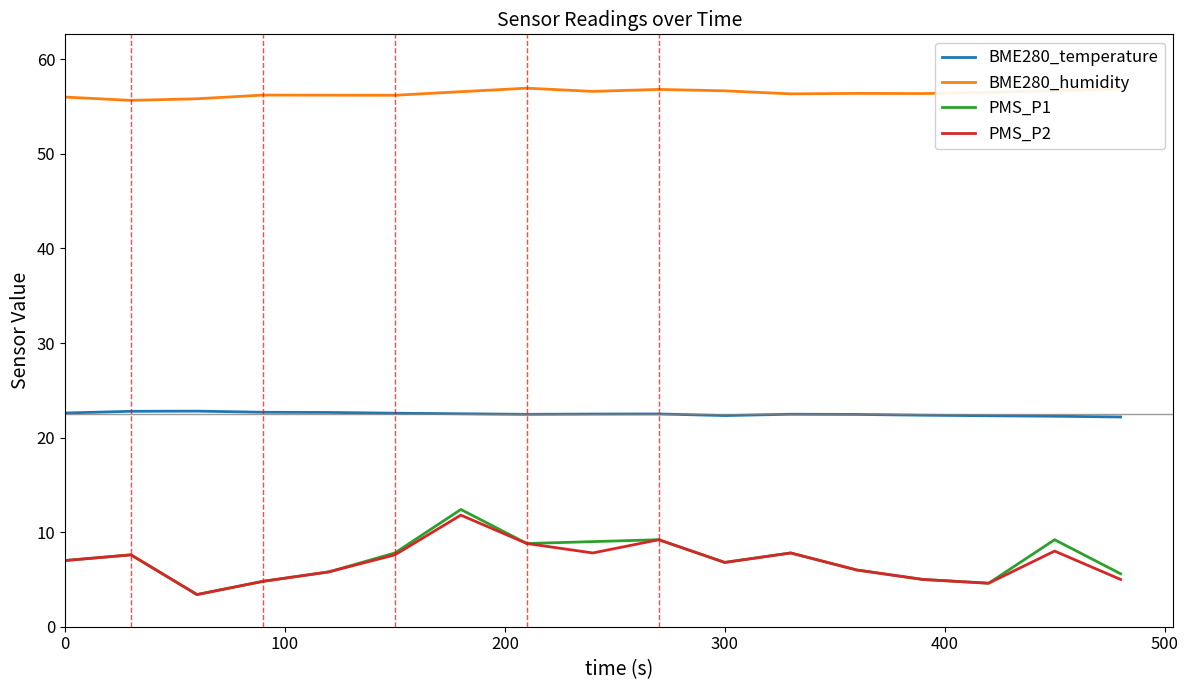

What is the lowest value of the PMS_P1 series?

3.4